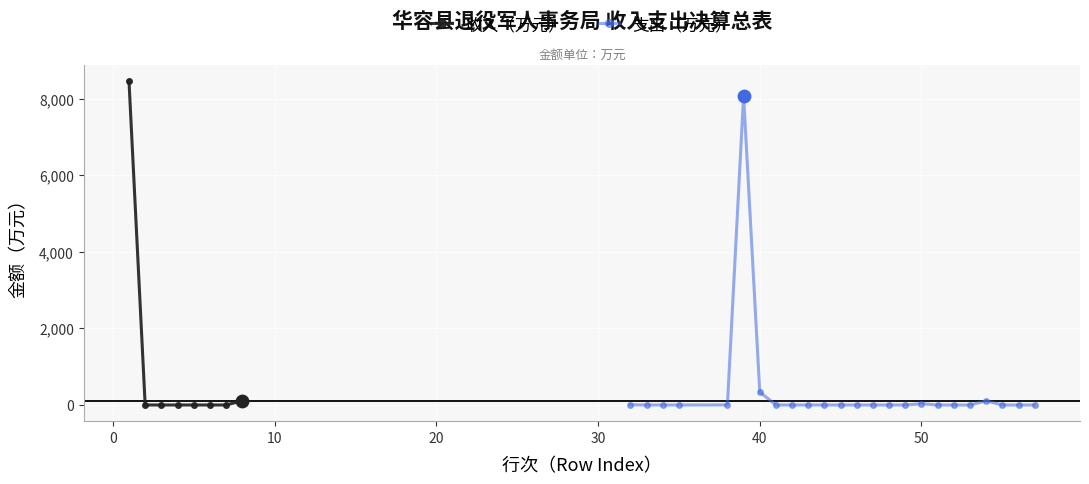

At how many categories does at least one series exceed 224?

3